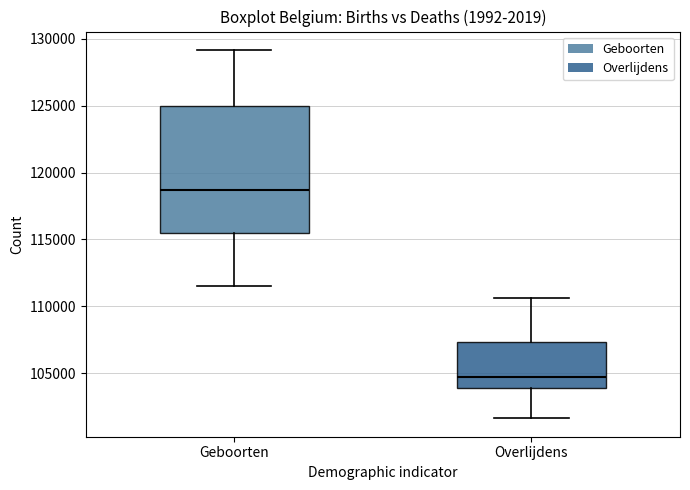

Reading left to right, transcribe this box plot: for each box, give where its median line is, the range the box spans, and where its two whiskers end, as read against the y-axis. The values are not printed on the chart, so give them approximately, as read against the axis.

Geboorten: median 118500, box 115500 to 125000, whiskers 111500 to 129000
Overlijdens: median 104500, box 104000 to 107500, whiskers 101500 to 110500